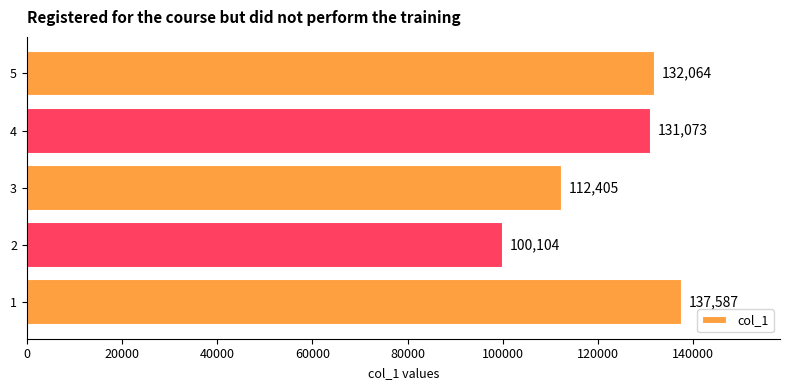

What is the maximum value shown in the chart?

137587